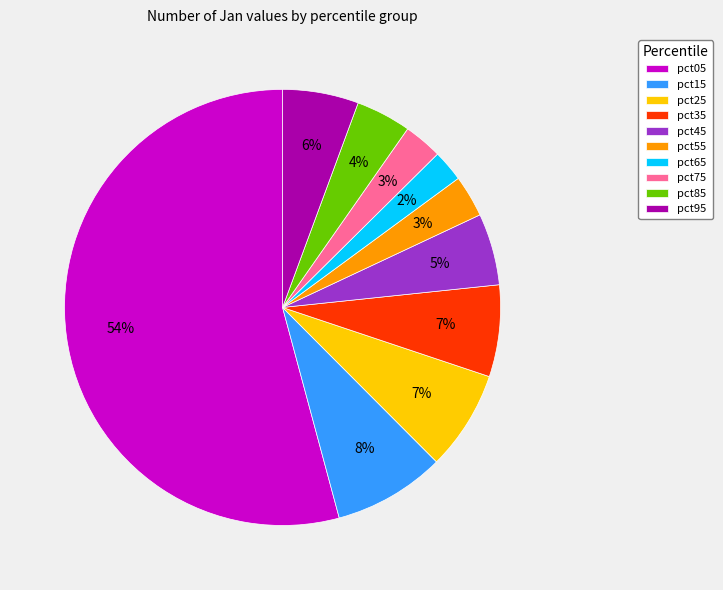

The pct55 slice represents 3% of the pie. True or false?

True